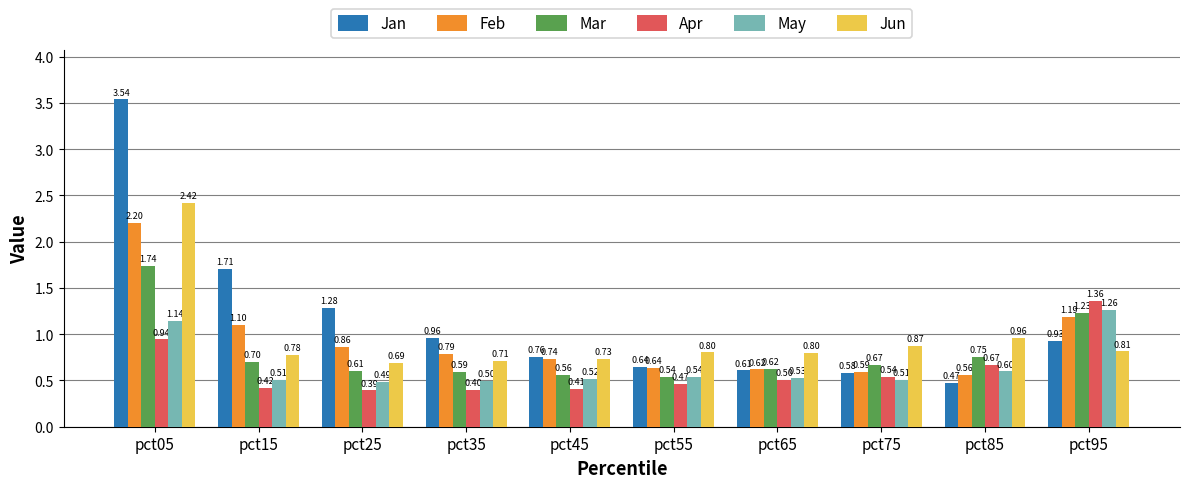

List the series in order of their peak value, lowest first.

May, Apr, Mar, Feb, Jun, Jan